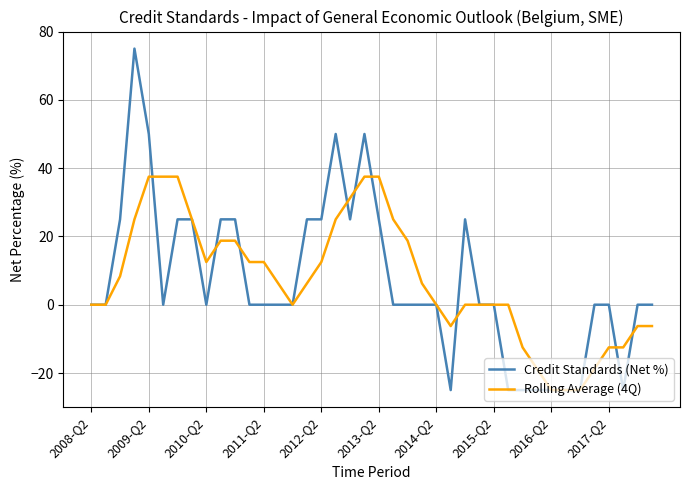

Rank the series by their maximum value, from lowest to highest.

Rolling Average (4Q), Credit Standards (Net %)